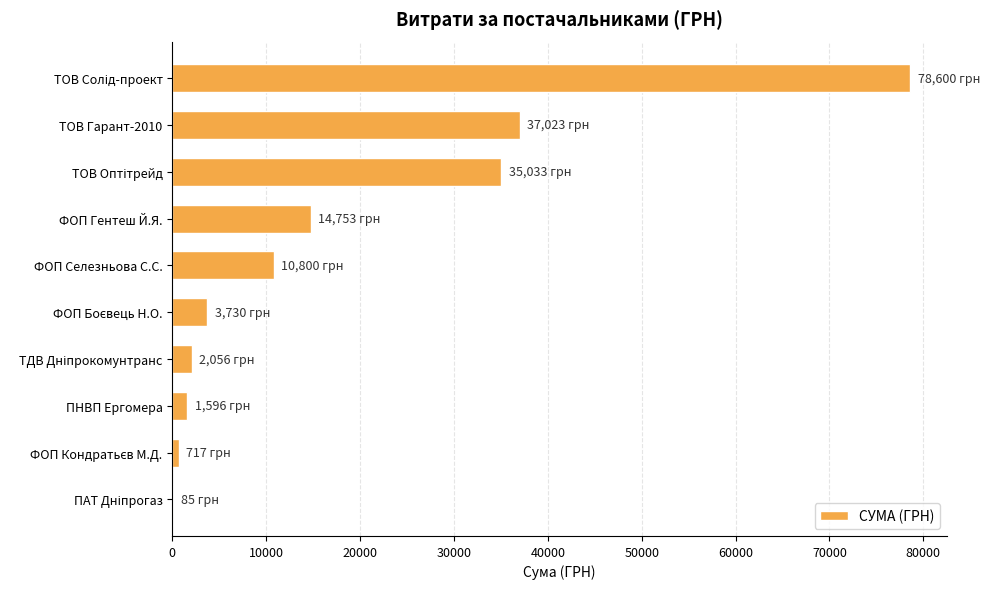

At which label is the value closest to 39342?

ТОВ Гарант-2010